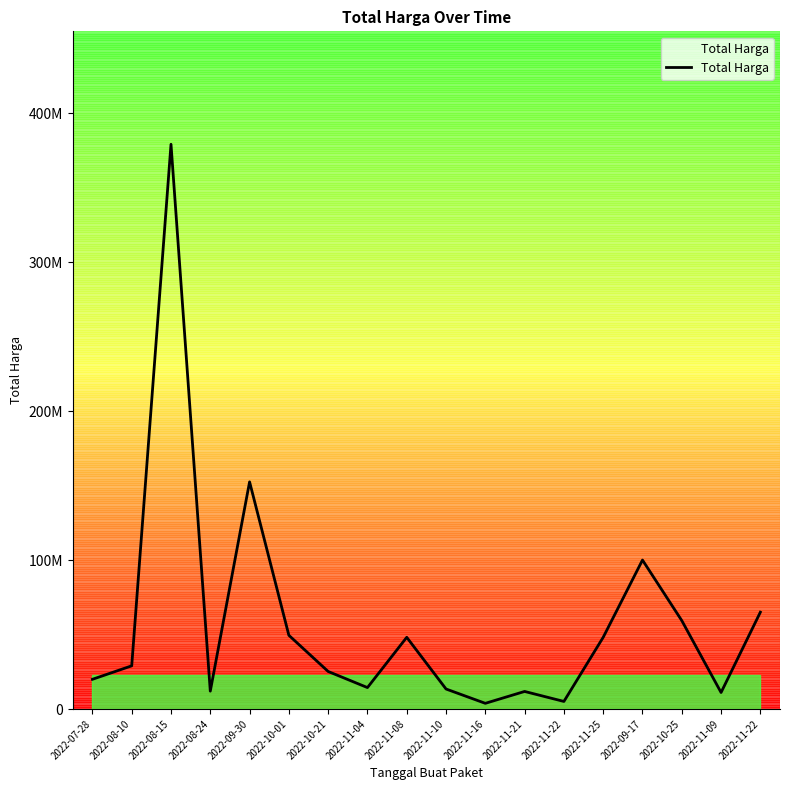

Is this an area chart (filled region under the line)?

No